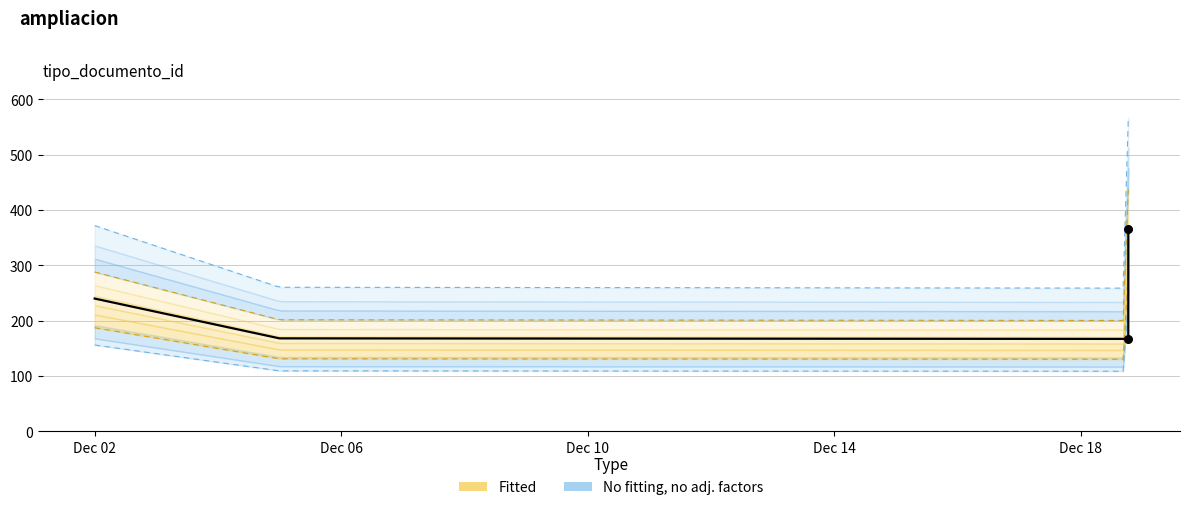

Between 2019-12-05 and 2019-12-18 18:35, which is larger?

2019-12-05